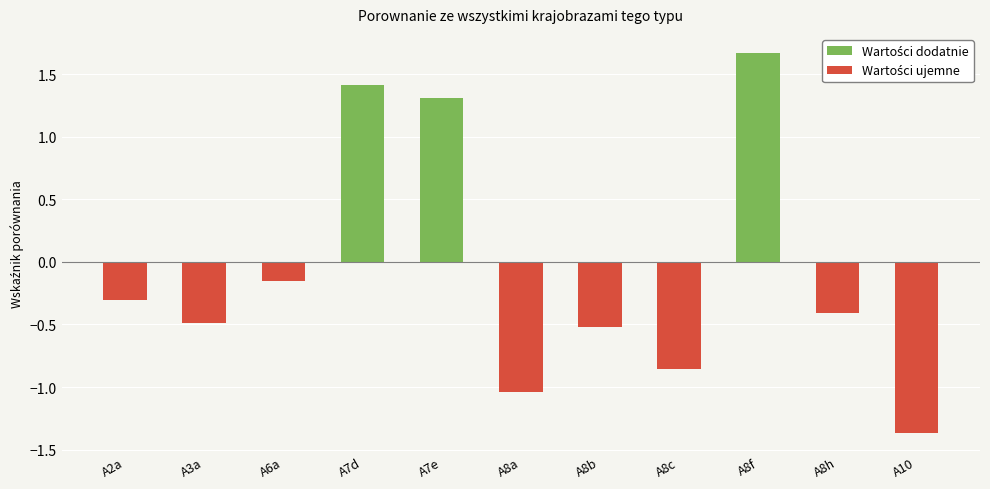

How many categories are shown in the chart?

11